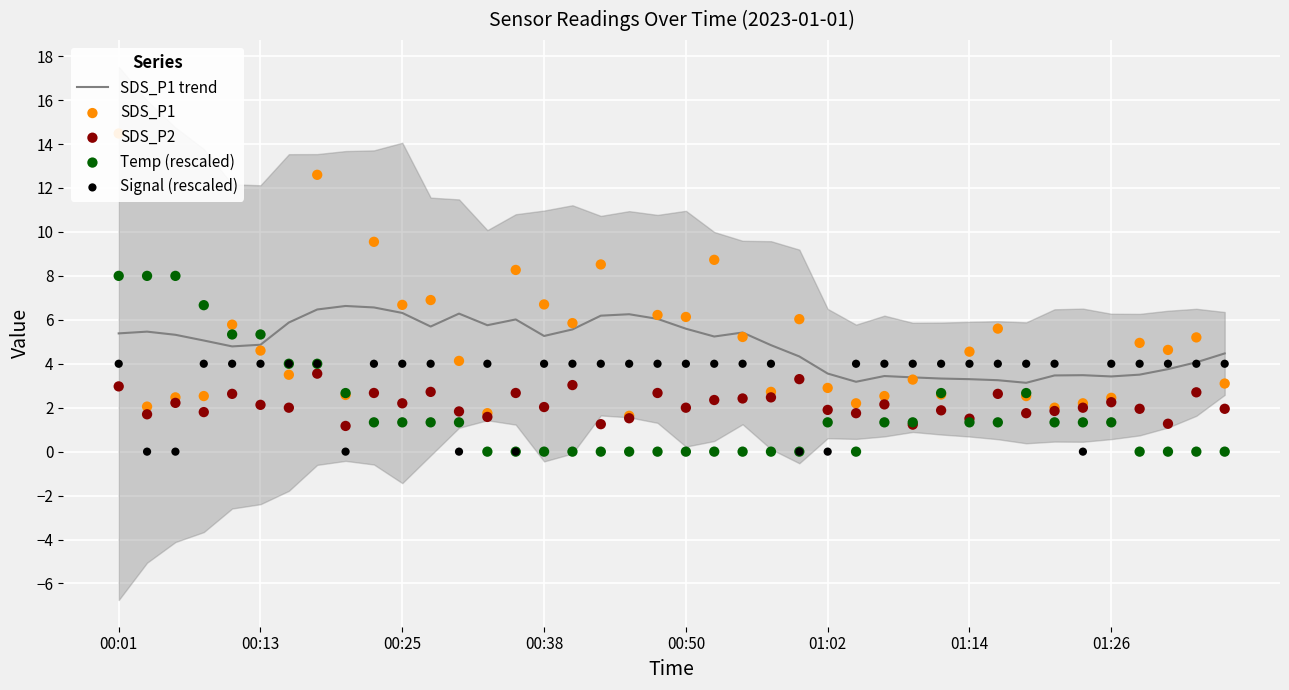

Which series has the largest total across all categories?

SDS_P1